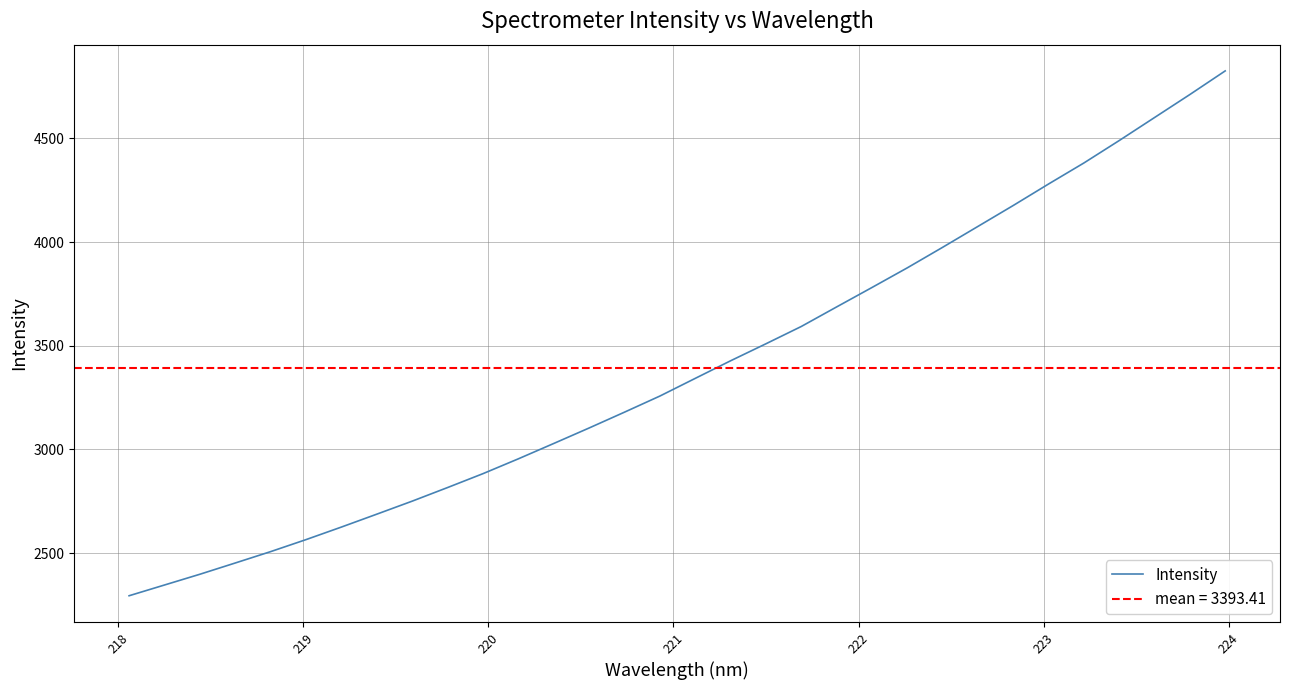

What is the highest value of the Intensity series?

4825.5